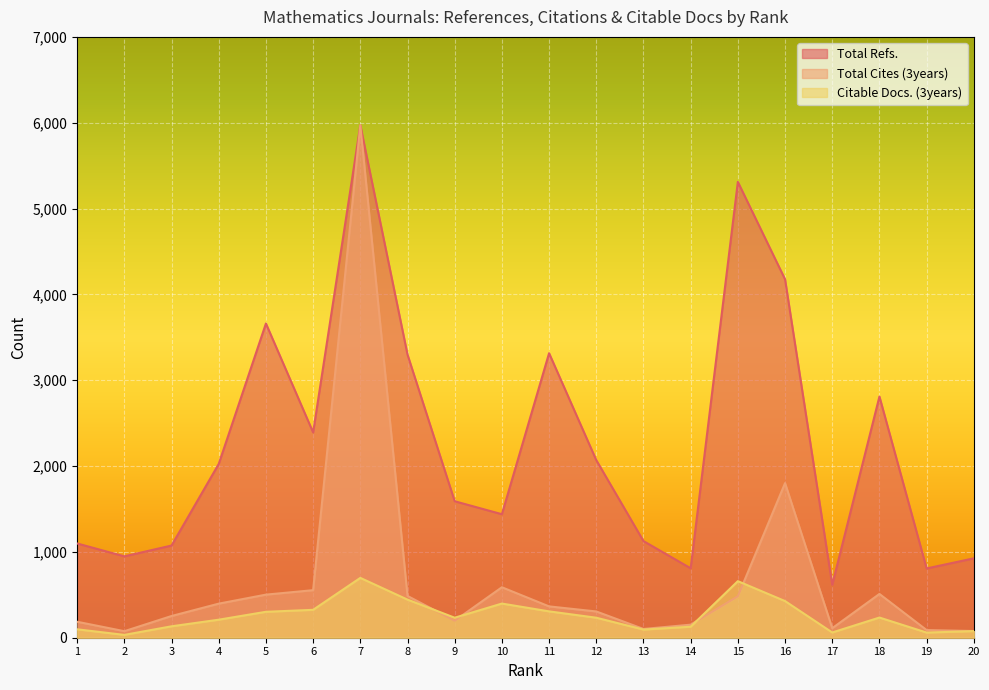

True or false: Total Refs. and Total Cites (3years) cross at least once.

False